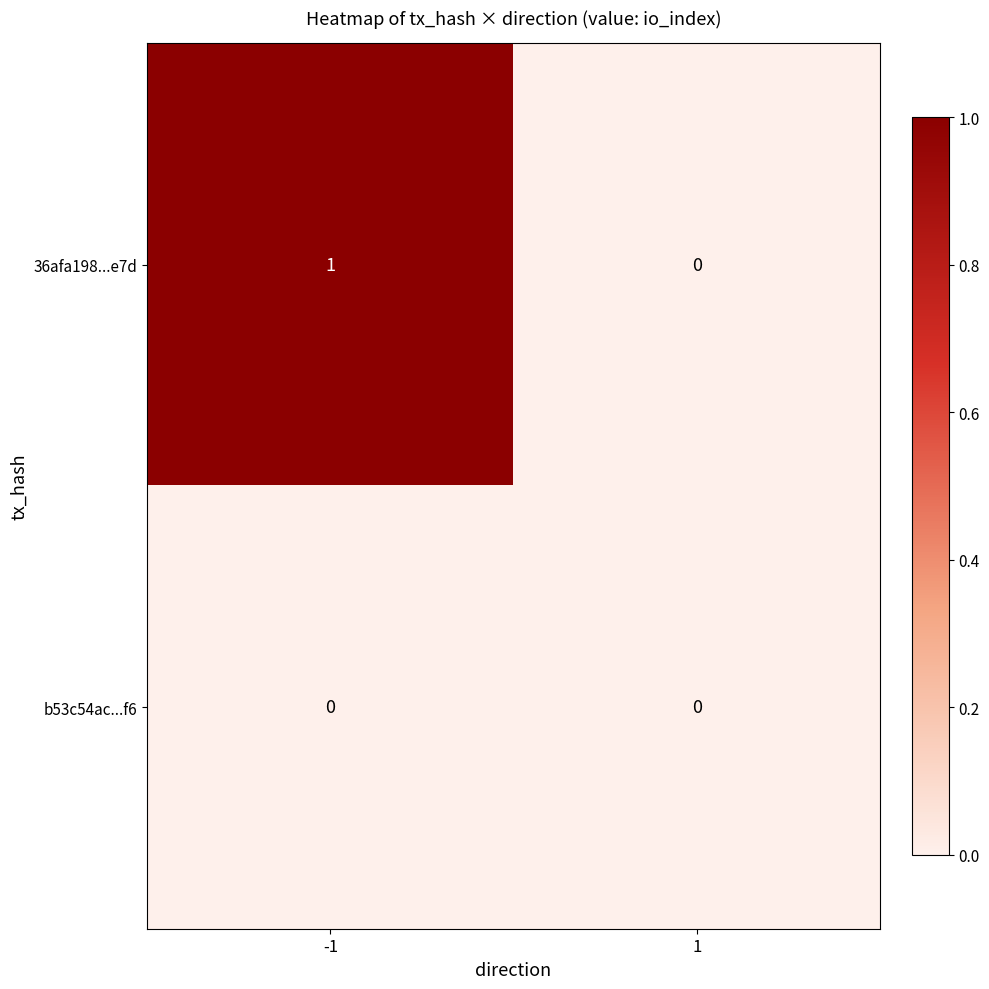

True or false: b53c54ac...f6 has a value of 0 at -1.

True